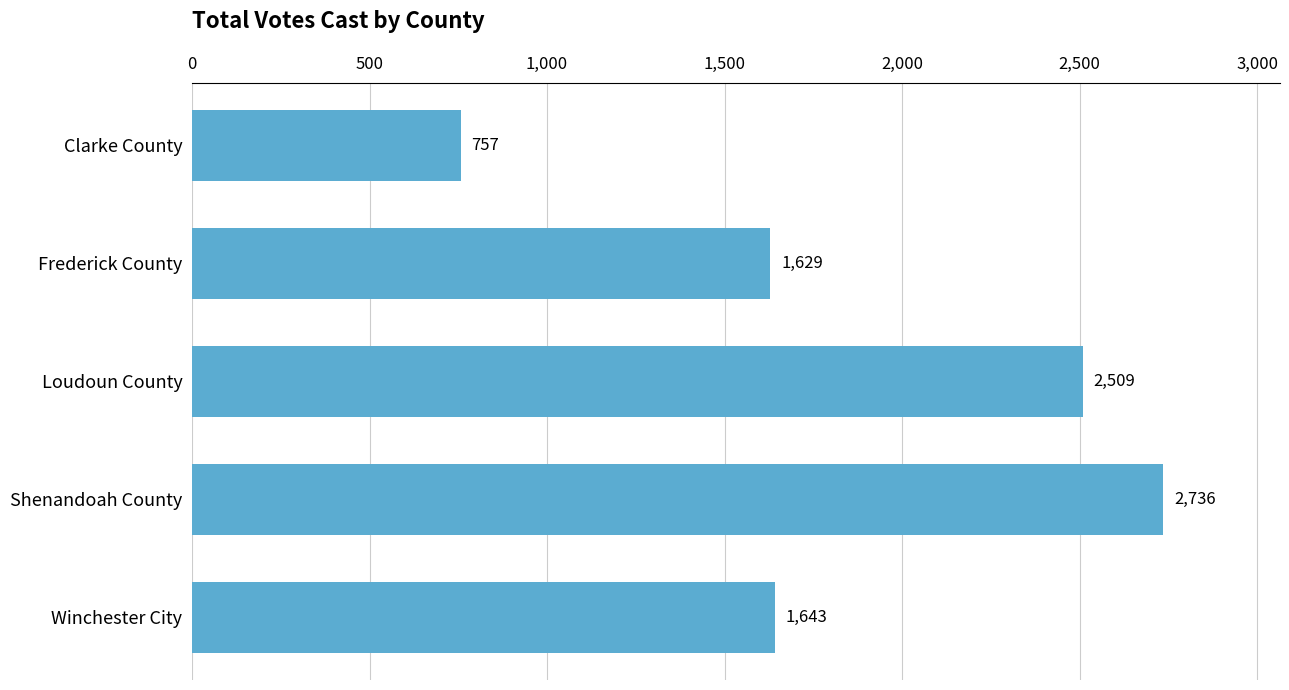

Where is the data nearest to the value 1746?

Winchester City